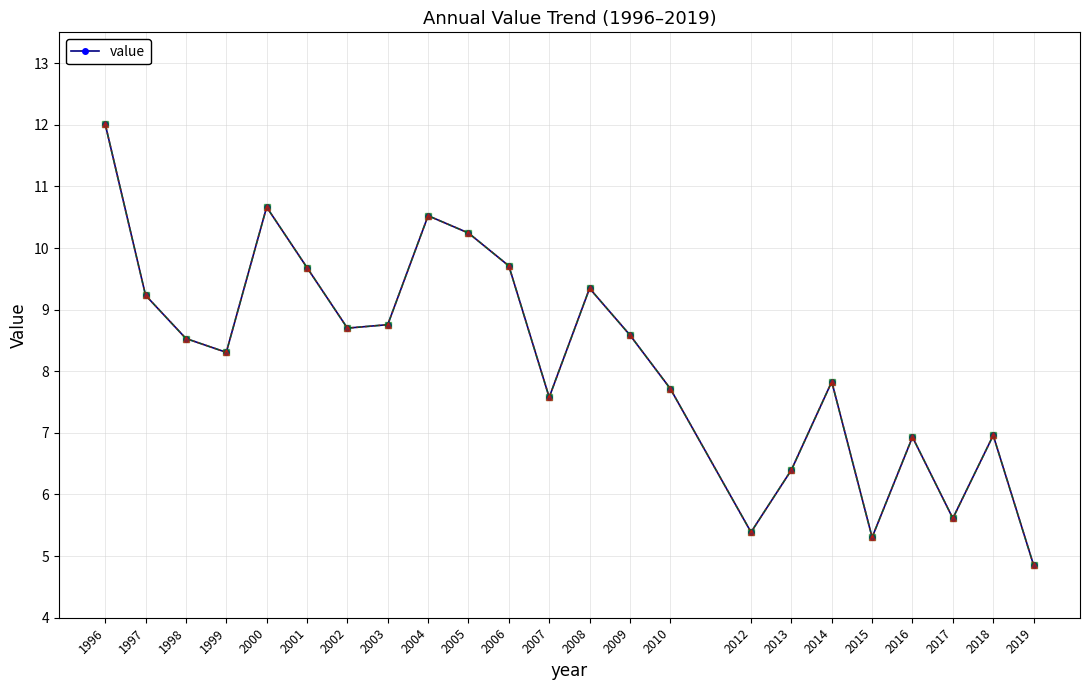

What is the difference between the values at 2001 and 2018?

2.7